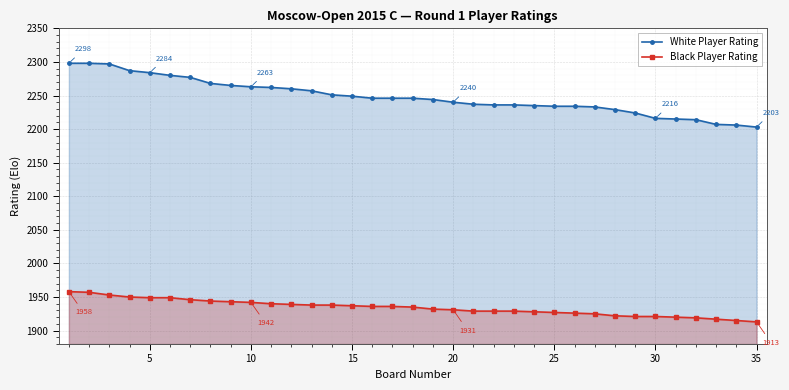

True or false: Black Player Rating and White Player Rating cross at least once.

False